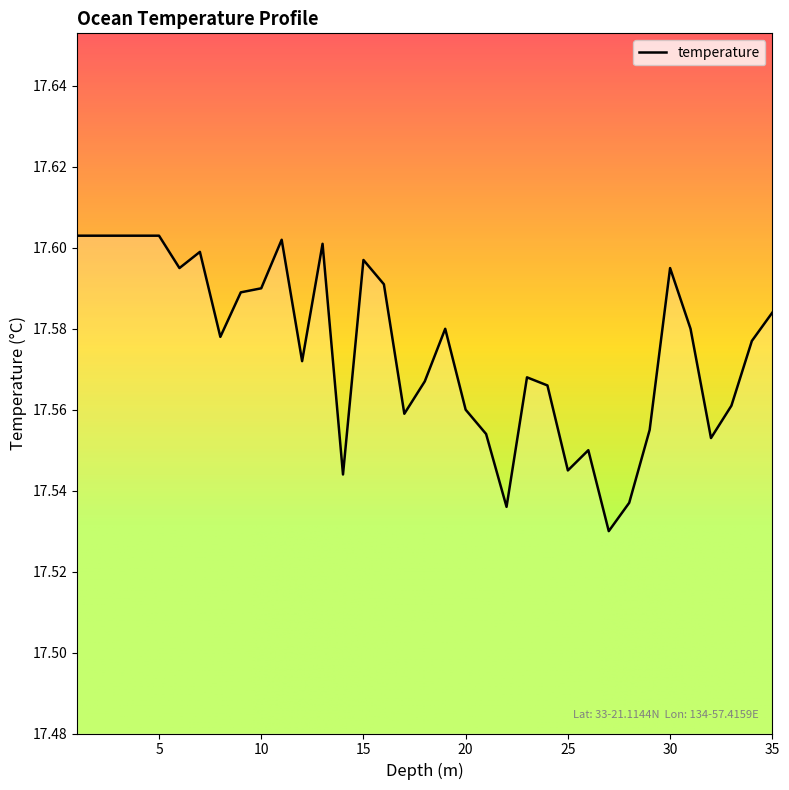

Rank the categories by value from highest to lowest.

1.0, 2.0, 3.0, 4.0, 5.0, 11.0, 13.0, 7.0, 15.0, 6.0, 30.0, 16.0, 10.0, 9.0, 35.0, 19.0, 31.0, 8.0, 34.0, 12.0, 23.0, 18.0, 24.0, 33.0, 20.0, 17.0, 29.0, 21.0, 32.0, 26.0, 25.0, 14.0, 28.0, 22.0, 27.0